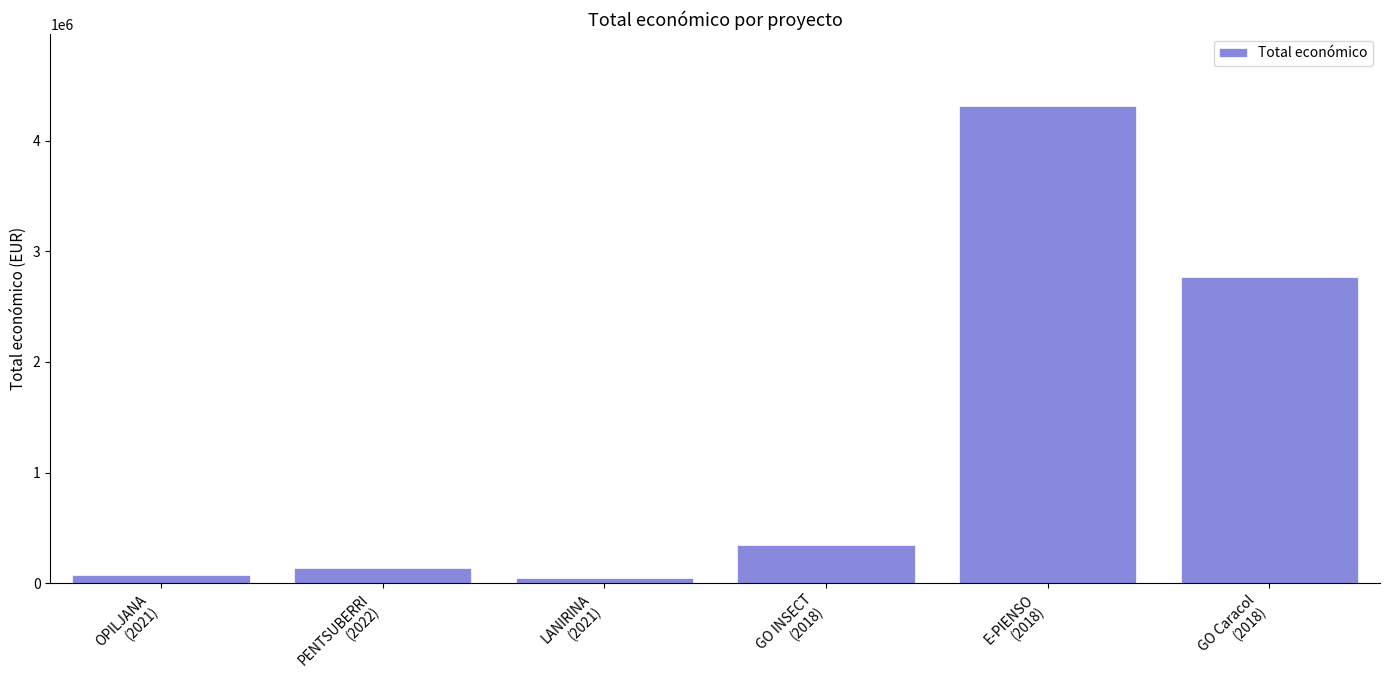

What is the label of the 4th bar from the right?

LANIRINA
(2021)